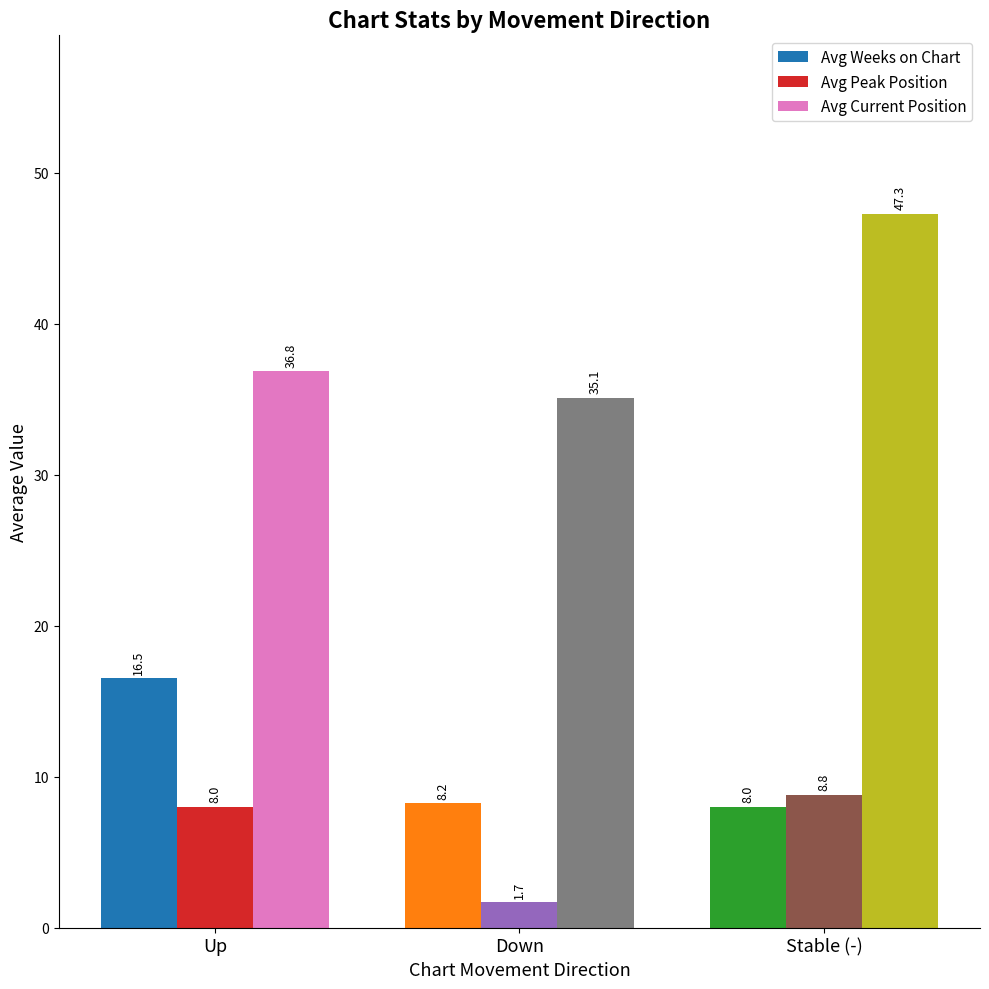

The value of Avg Weeks on Chart at Stable (-) is 10.9. True or false?

False